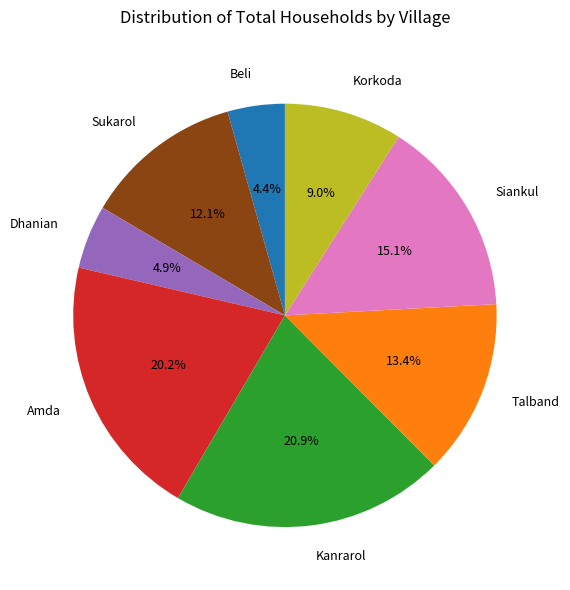

Does Talband represent more than half of the total?

No